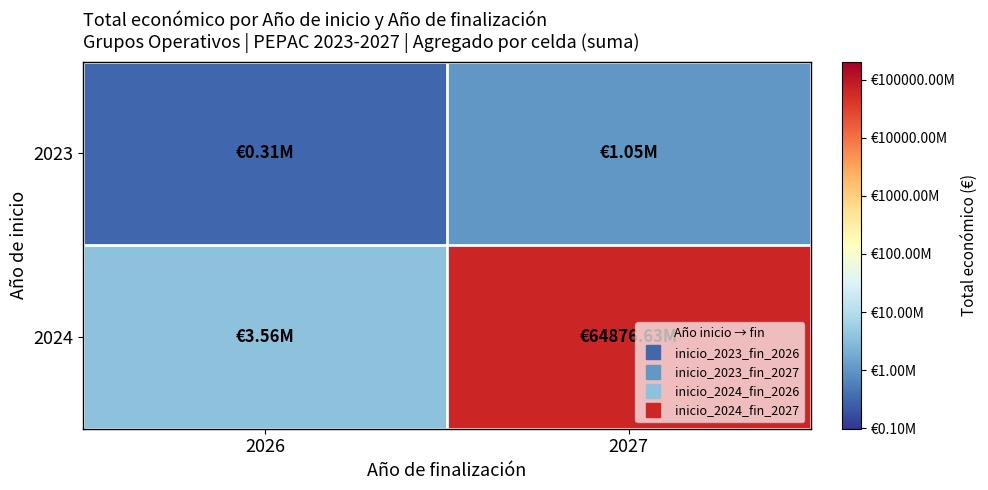

At 2026, list the series in order from smallest to largest.

2023, 2024